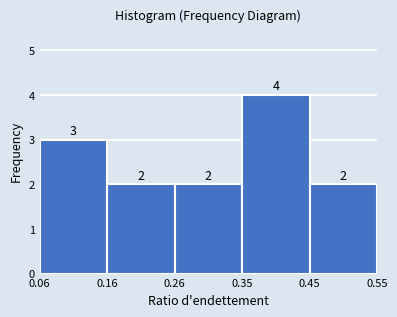

Reading left to right, list every bar in this chart as the range it spans on the x-axis followed by its height.

0.06 to 0.16: 3
0.16 to 0.26: 2
0.26 to 0.35: 2
0.35 to 0.45: 4
0.45 to 0.55: 2